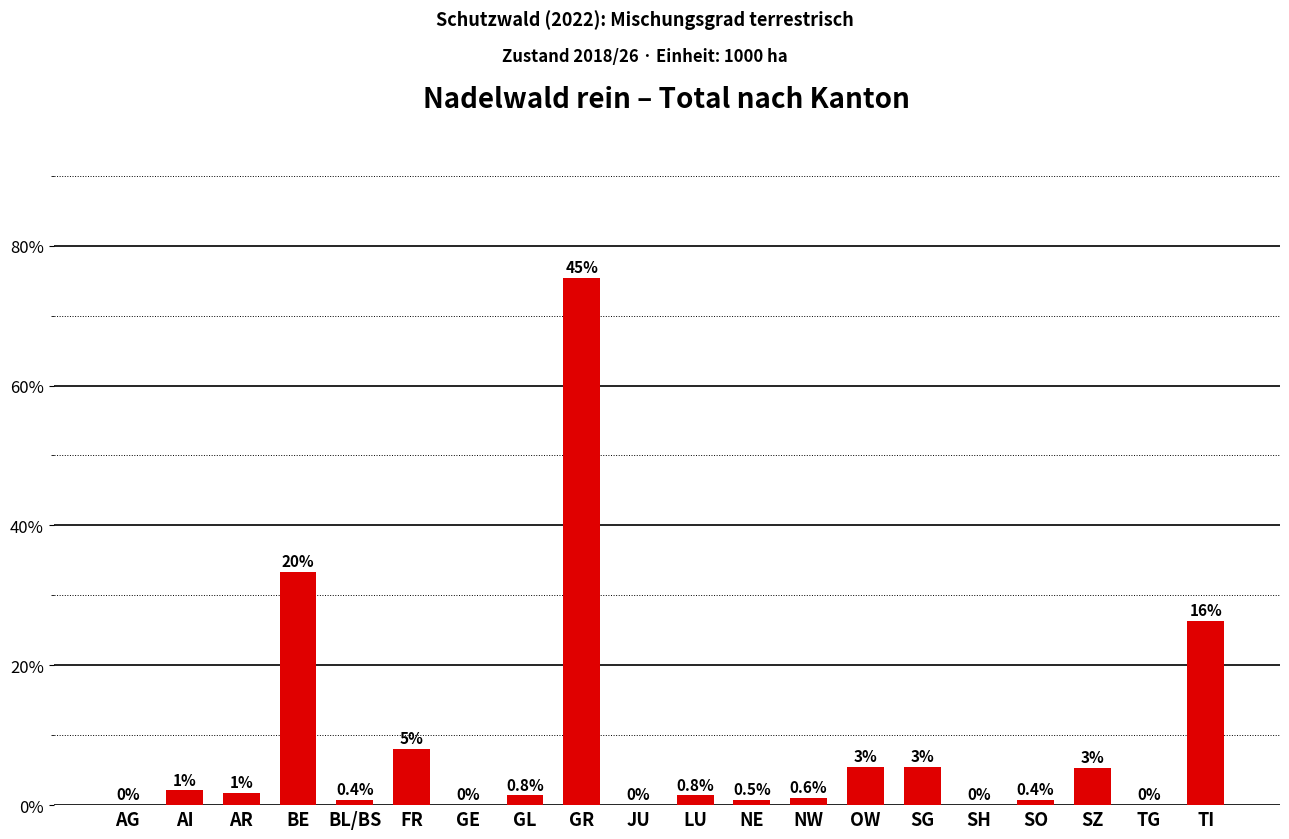

The value at AR is 2.8. True or false?

False